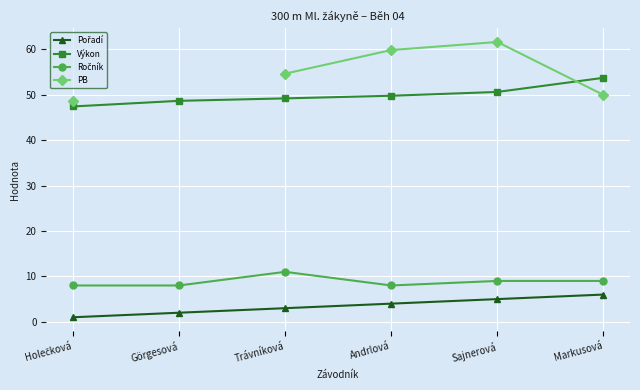

True or false: Ročník and PB intersect in this chart.

False